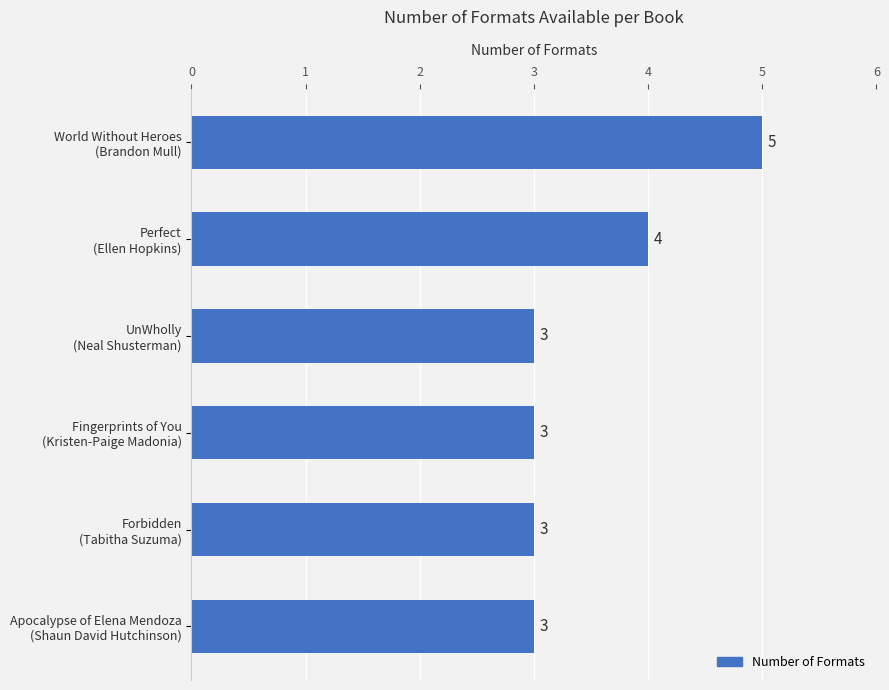

What is the sum of all values?

21